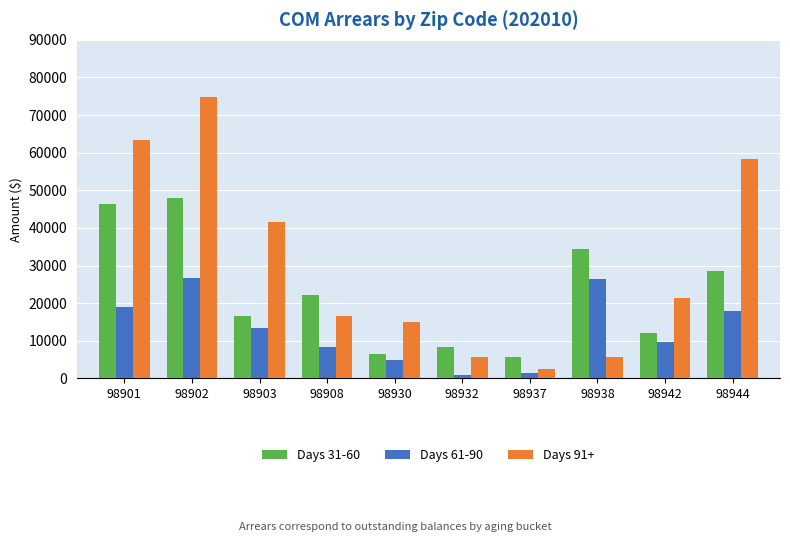

How many bars are there in each group?

3